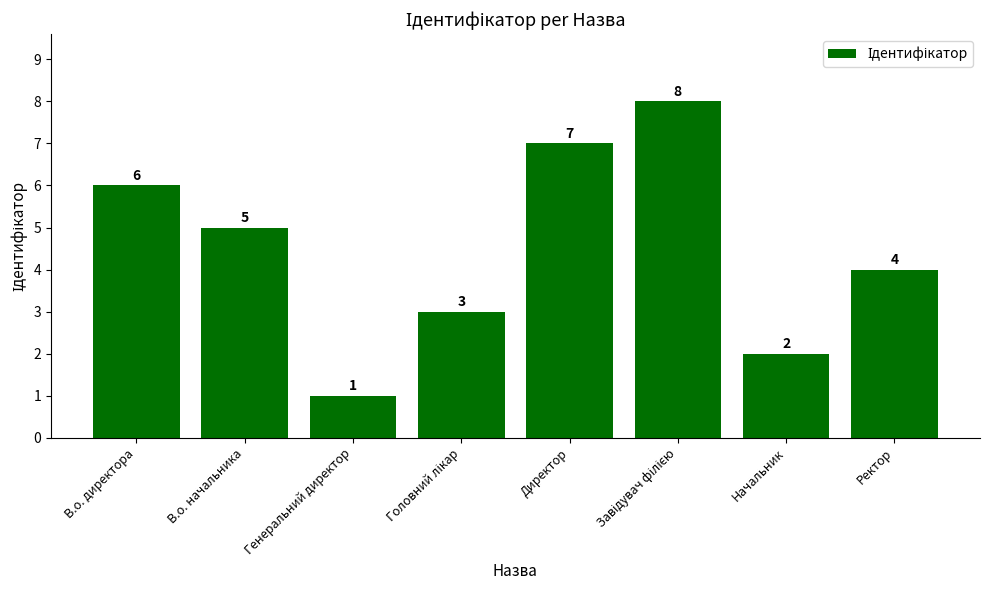

Reading left to right, list all the values displayed in this chart.

6	5	1	3	7	8	2	4